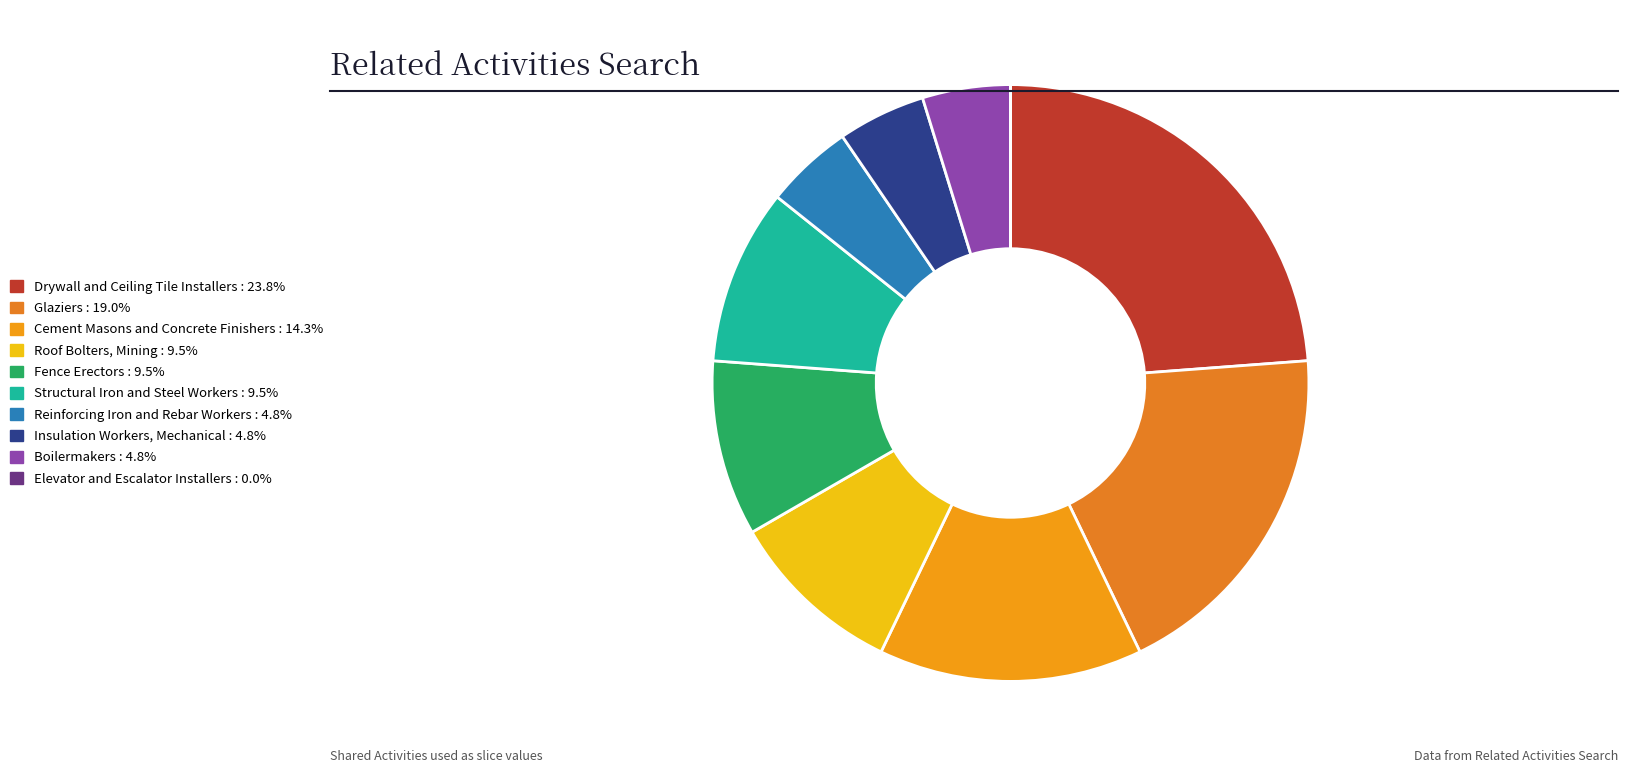

To the nearest percent, what is the difference between the largest and smallest slice percentages?

24%